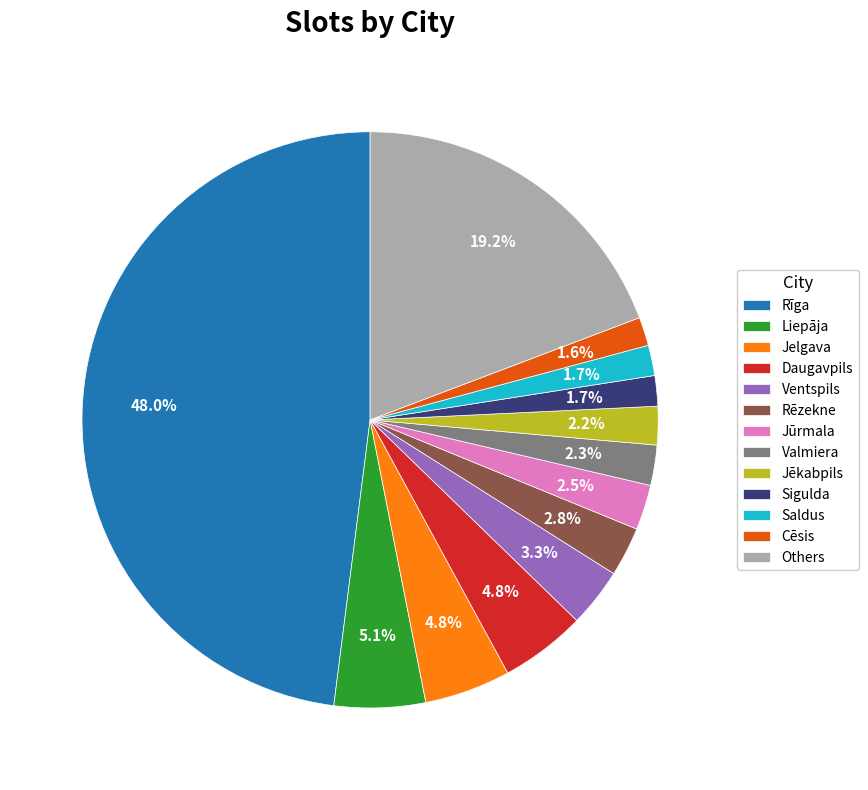

Does any single category account for the majority?

No